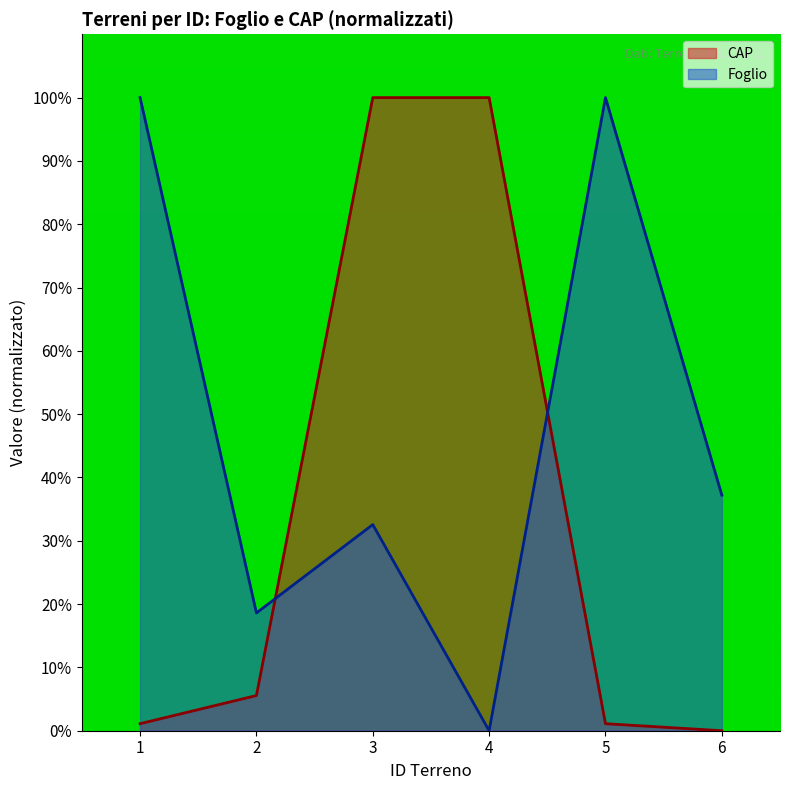

True or false: CAP has a value of 100.0 at 3.

True